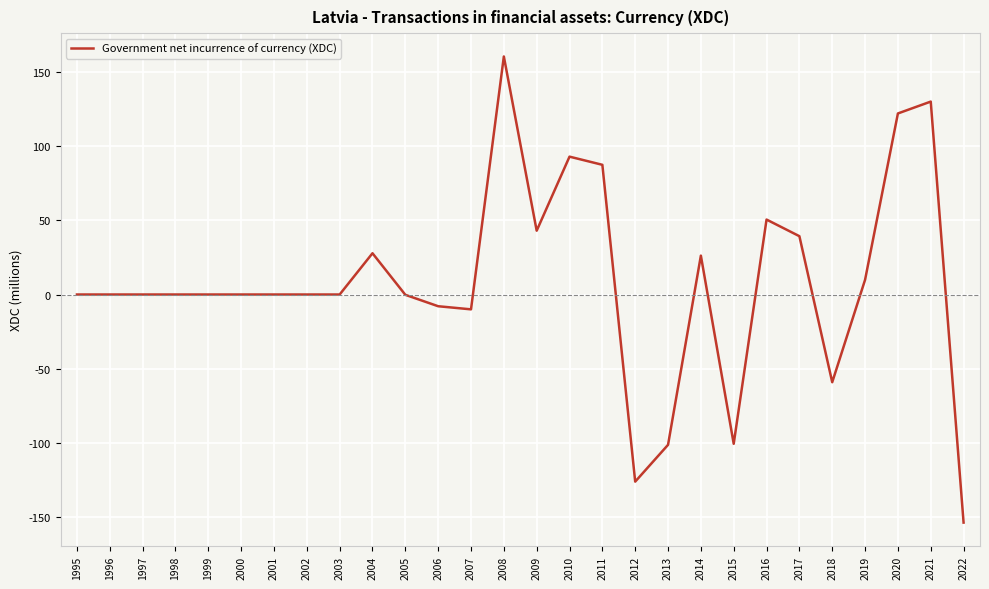

What is the approximate value at 2016?

50.5